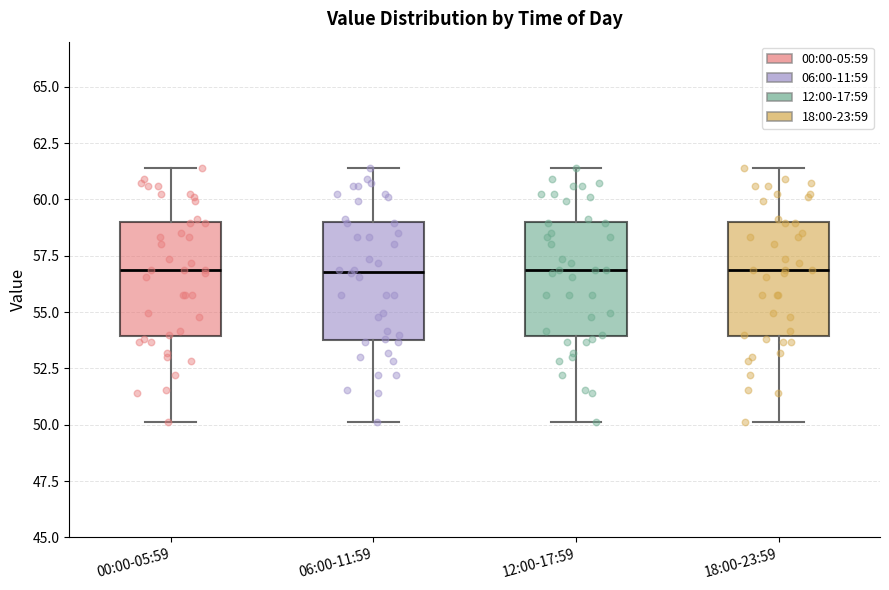

Where is the upper edge of the box for 12:00-17:59 on the y-axis? The values are not printed on the chart, so give them approximately, as read against the axis.

59.0